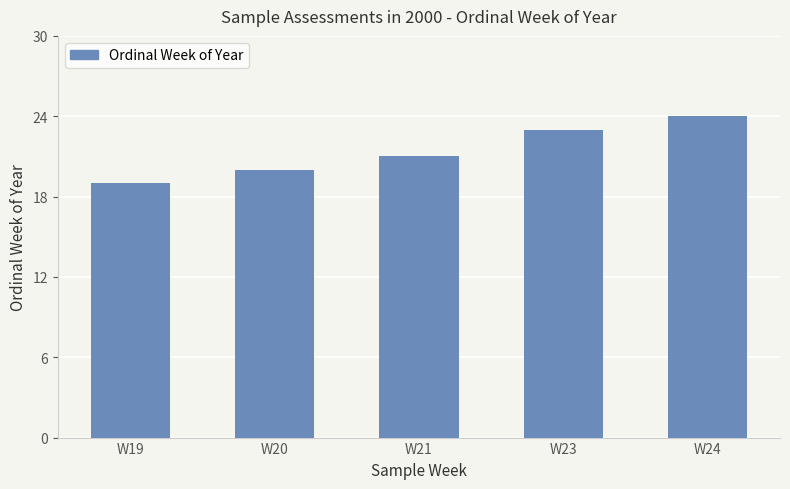

True or false: the data shows 19 at W19.

True